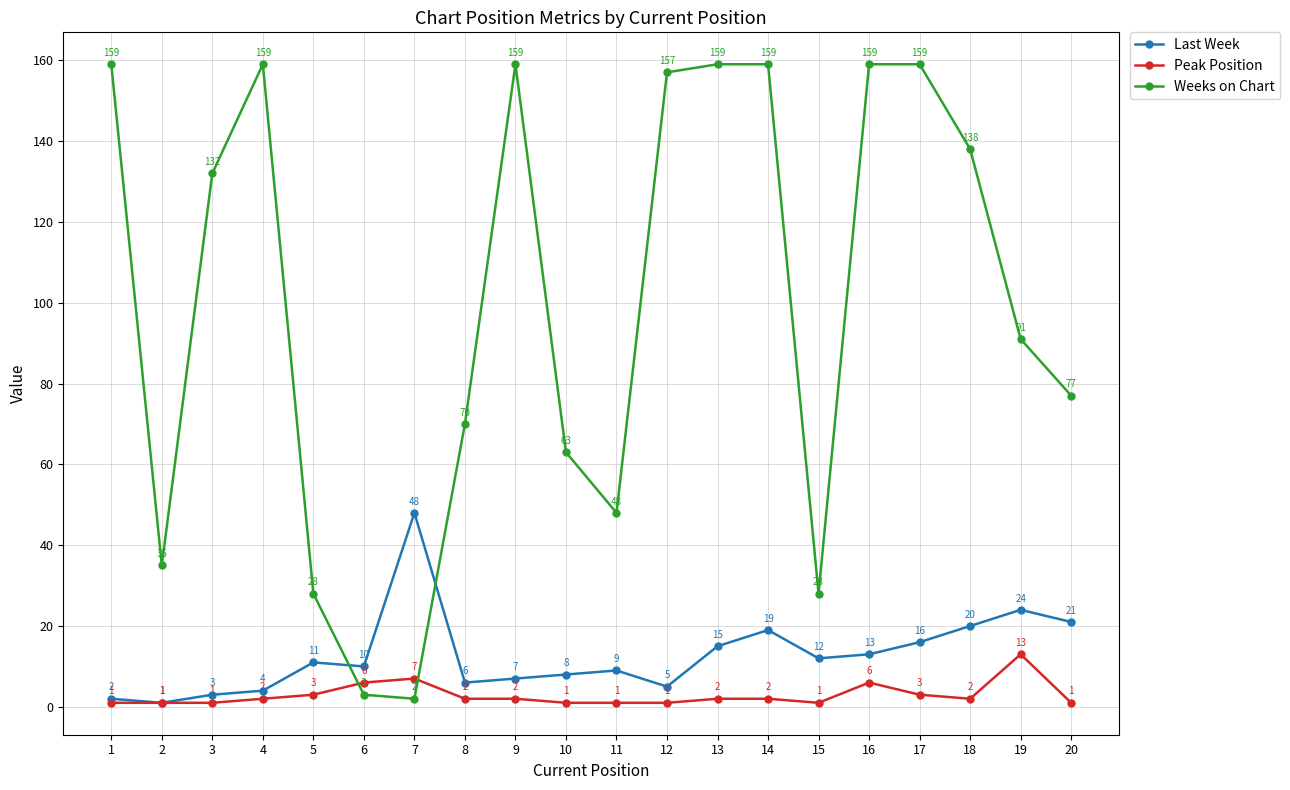

What is the value of the Last Week point at the 2nd from the left?

1